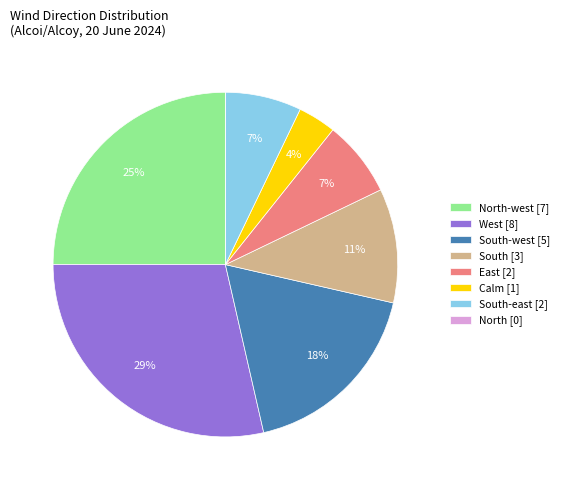

To the nearest percent, what percentage of the pie is Calm [1]?

4%